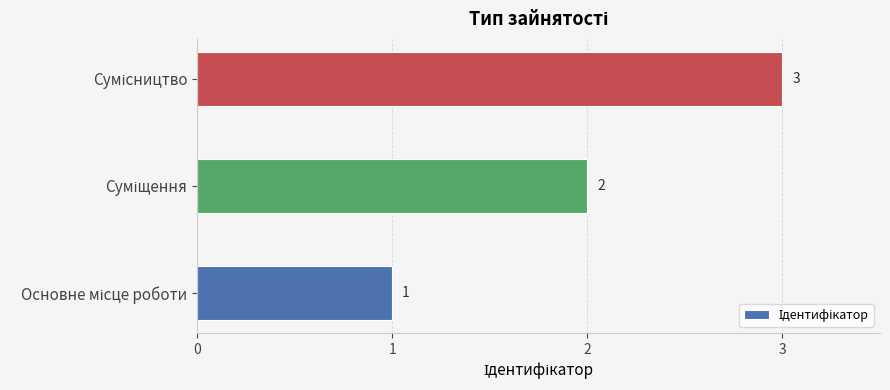

What is the sum of all values?

6